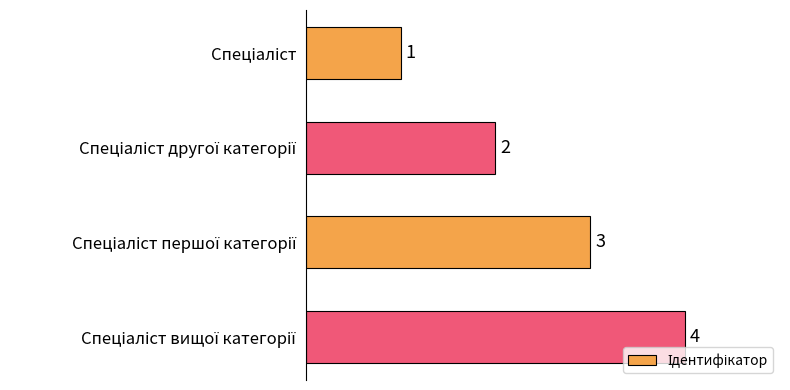

What is the maximum value shown in the chart?

4